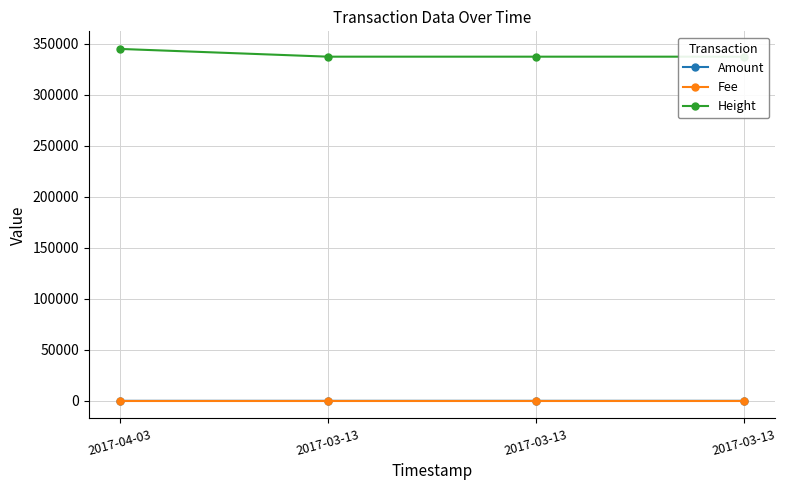

Between 2017-03-13 and 2017-03-13, which series saw the biggest shift?

Amount